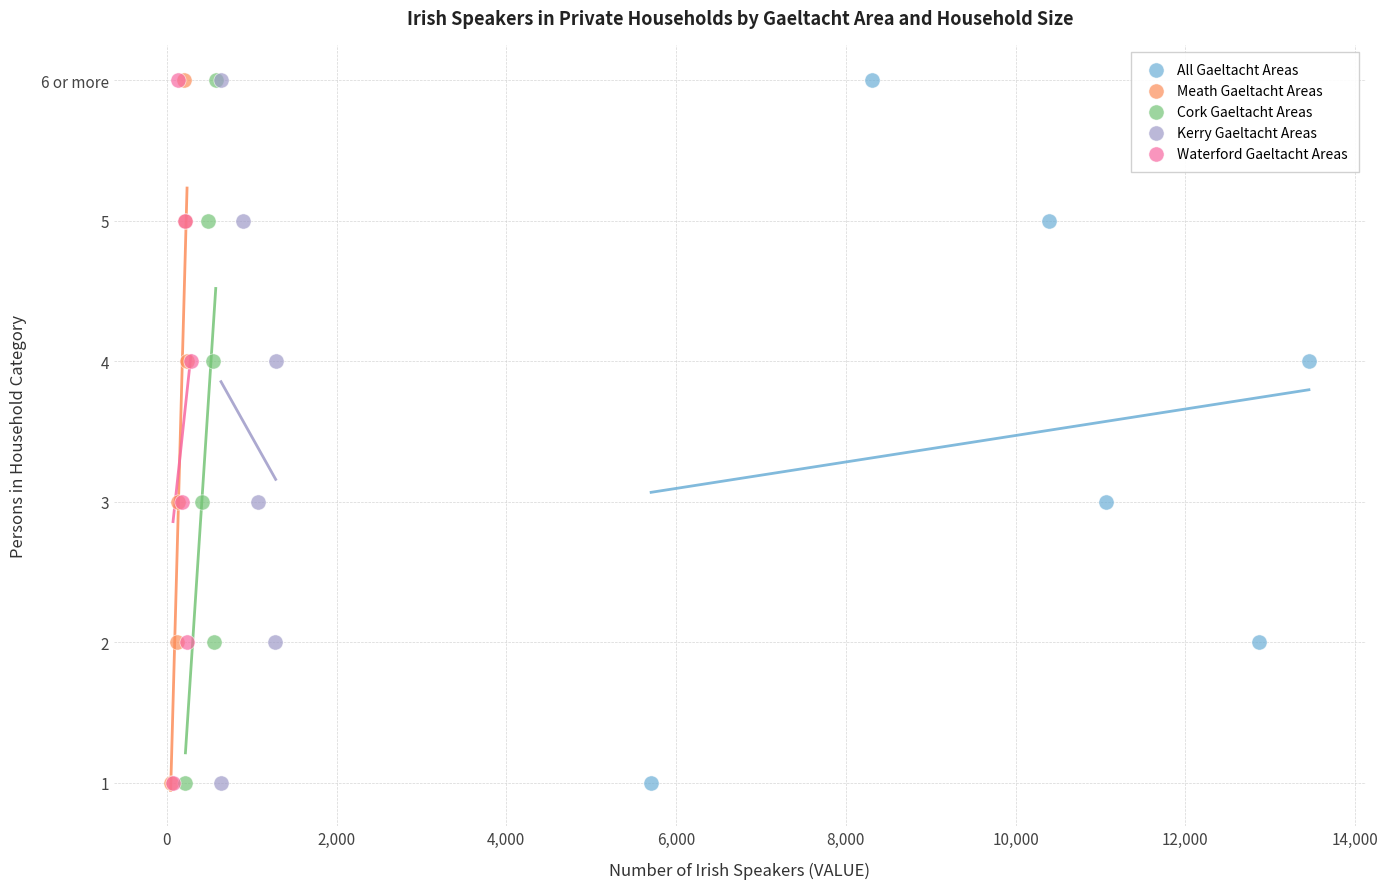

What are all the series names shown in the legend?

All Gaeltacht Areas, Meath Gaeltacht Areas, Cork Gaeltacht Areas, Kerry Gaeltacht Areas, Waterford Gaeltacht Areas